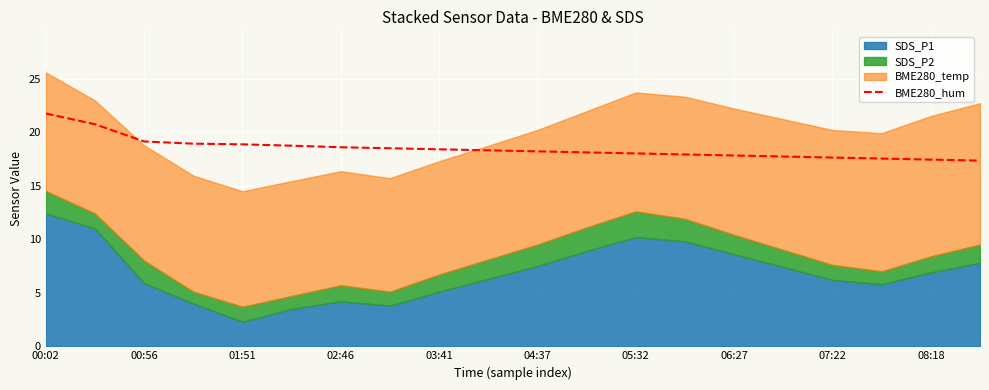

Where does the data first go above 18?

00:02